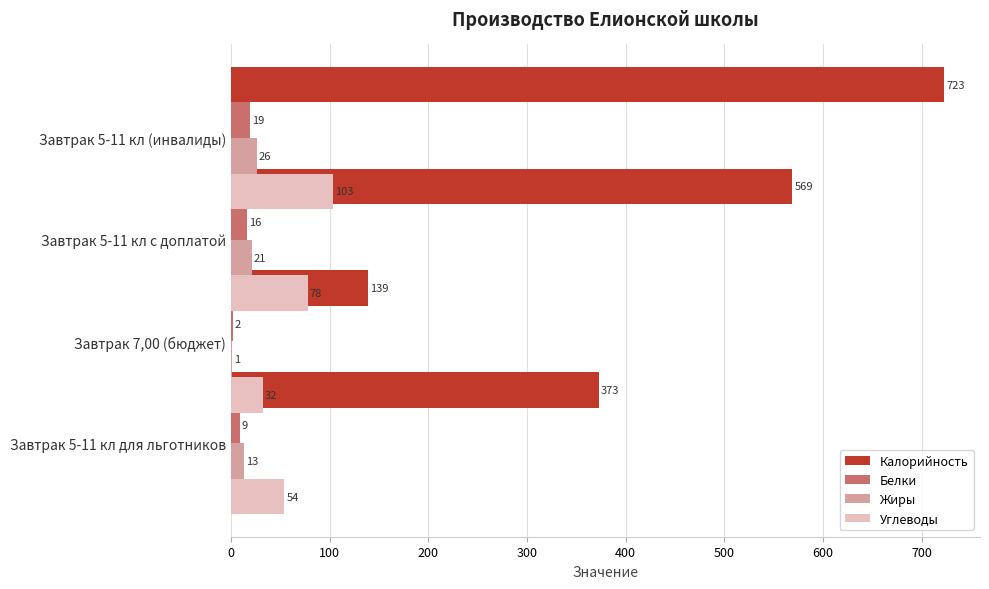

What is the value of the Углеводы bar at the 2nd from the left?

78